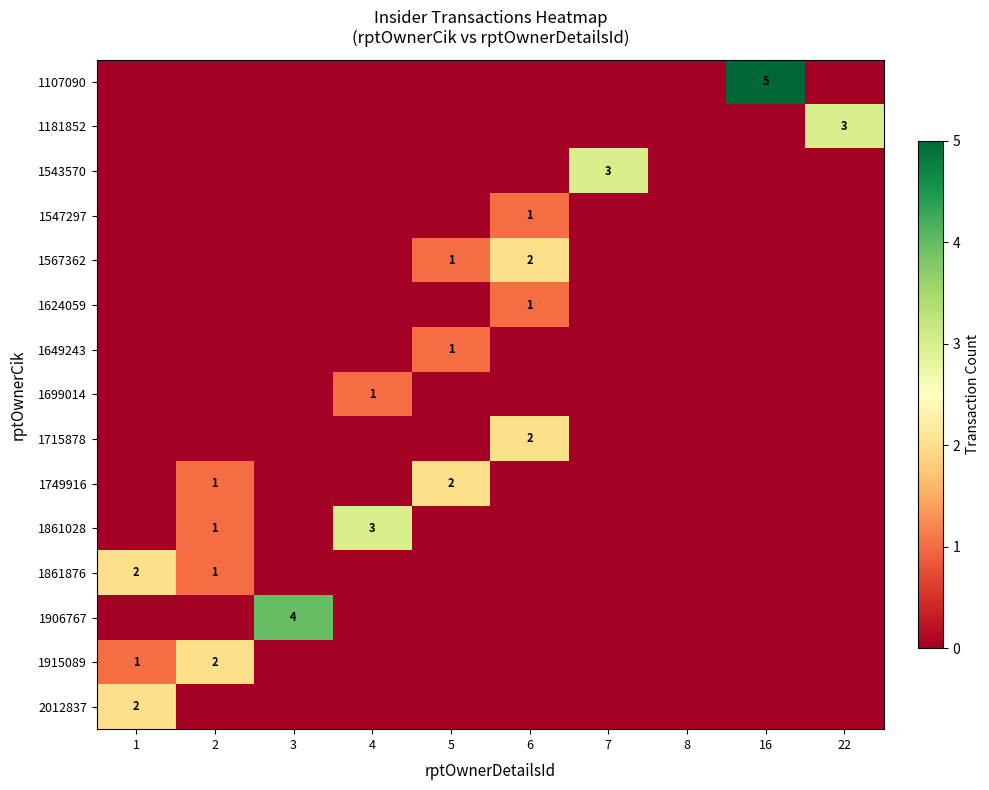

What is the total value across all series at 7?

3